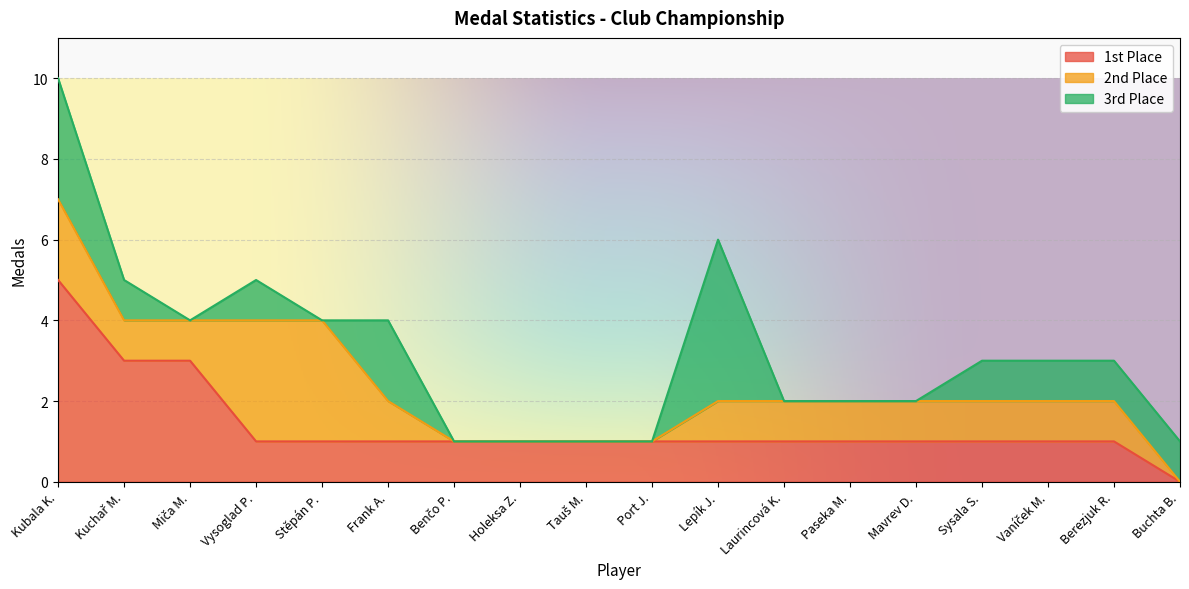

What is the label of the 5th point from the left?

Stěpán P.